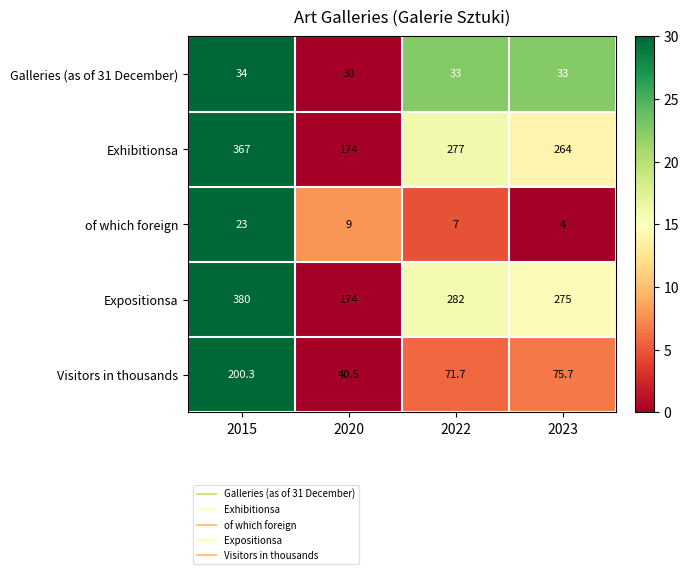

The Visitors in thousands series shows 200.3 at 2015. True or false?

True